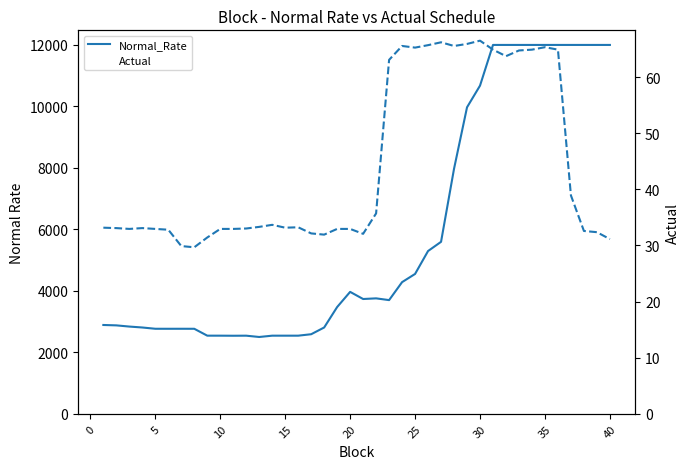

How many lines are shown in the chart?

2